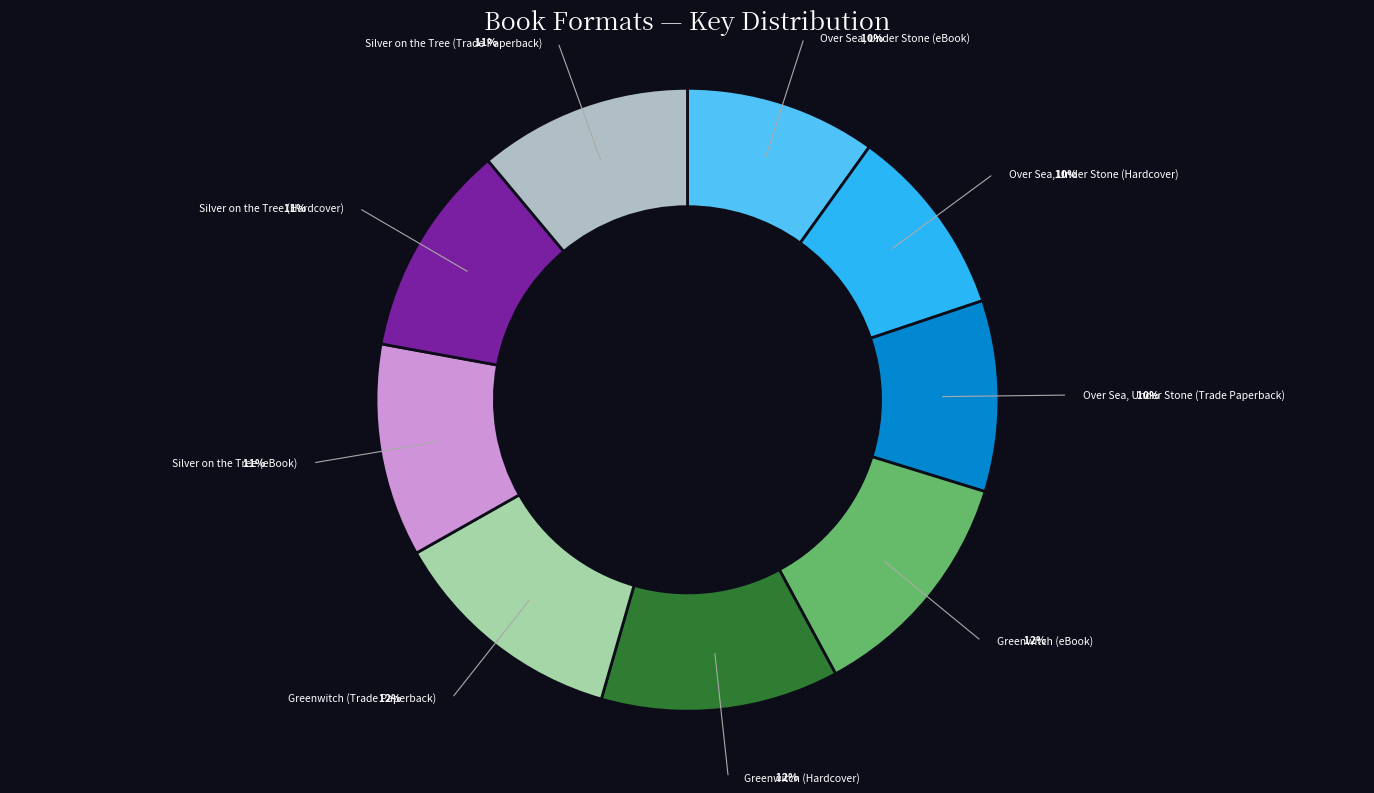

What percentage is the Greenwitch (Trade Paperback) slice, to the nearest percent?

12%